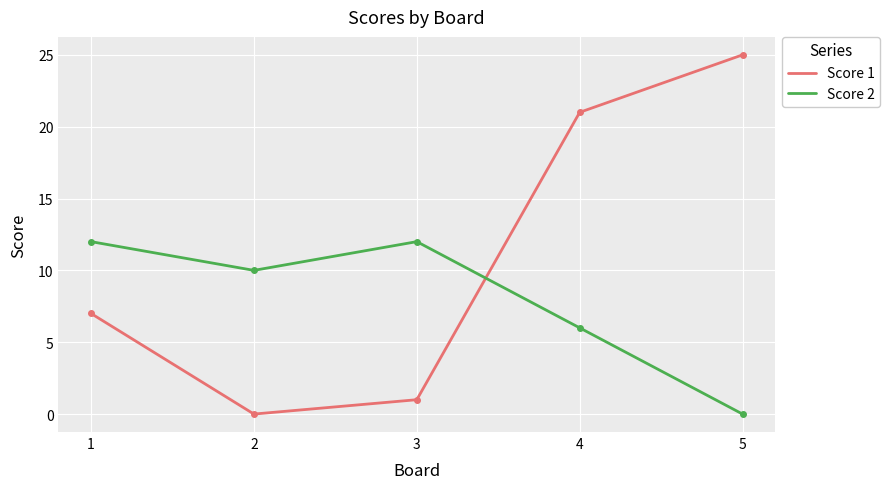

Which series has the largest range (max minus min)?

Score 1